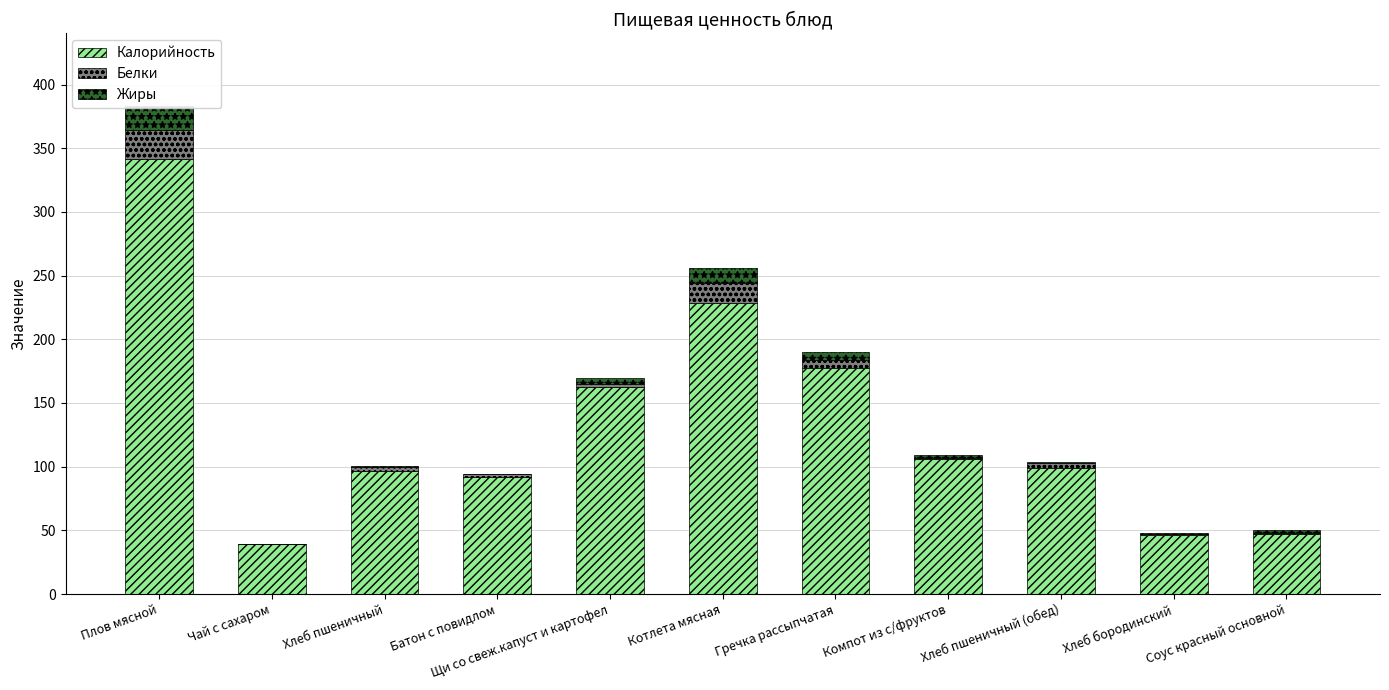

Reading right to left, extract all data points from this chart.

Калорийность: 47.3	46.4	99.0	106.3	177.6	228.8	162.9	92.0	96.8	39.0	341.7
Белки: 0.8	1.1	4.1	0.8	6.5	15.6	1.8	2.3	3.2	0.0	22.5
Жиры: 2.2	0.2	0.6	1.9	5.9	11.6	4.9	0.2	0.4	0.0	18.6